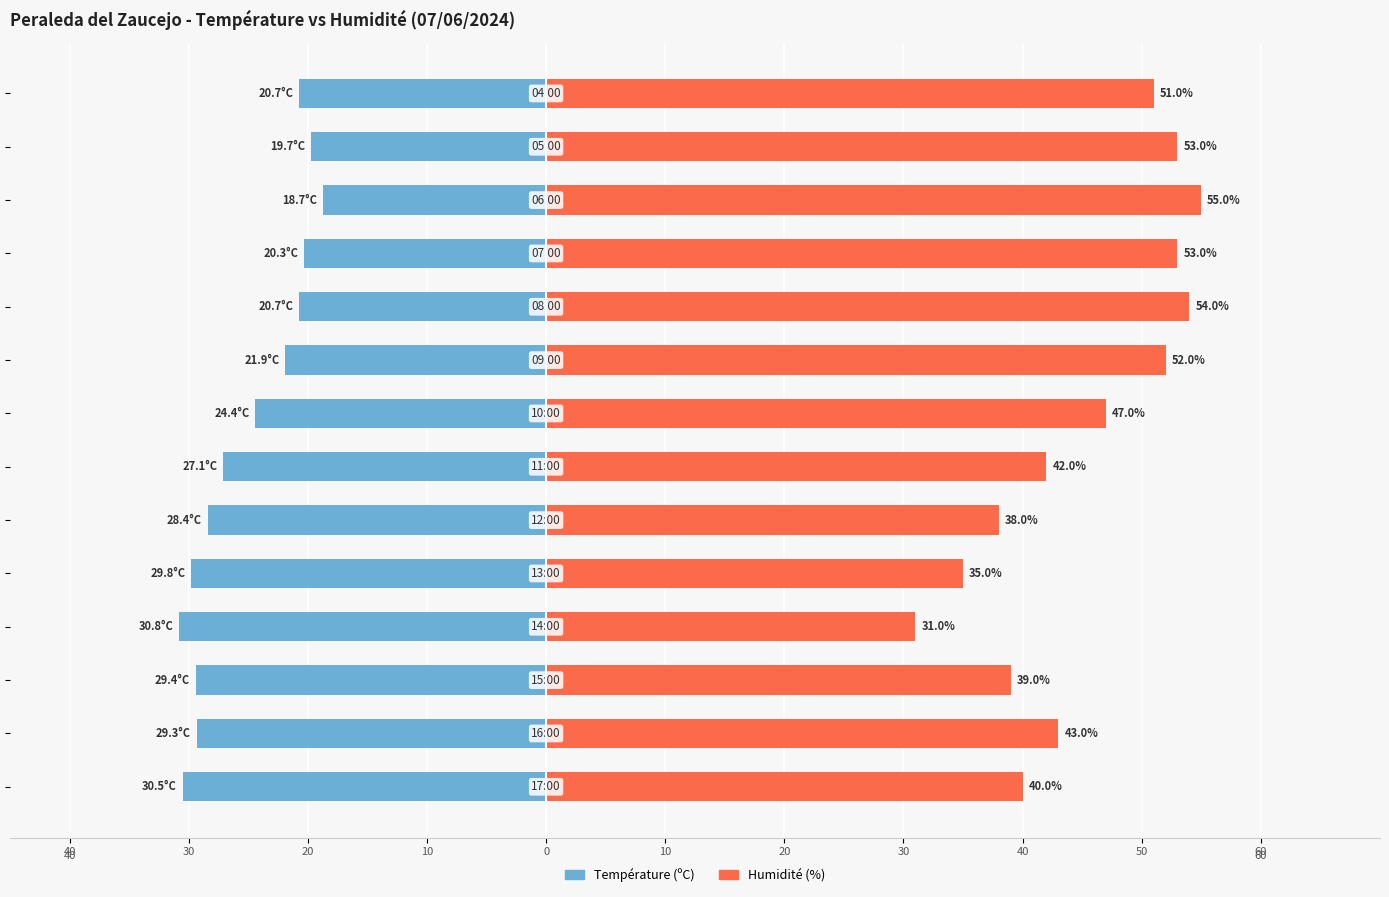

Rank the series by their maximum value, from lowest to highest.

Température (ºC), Humidité (%)